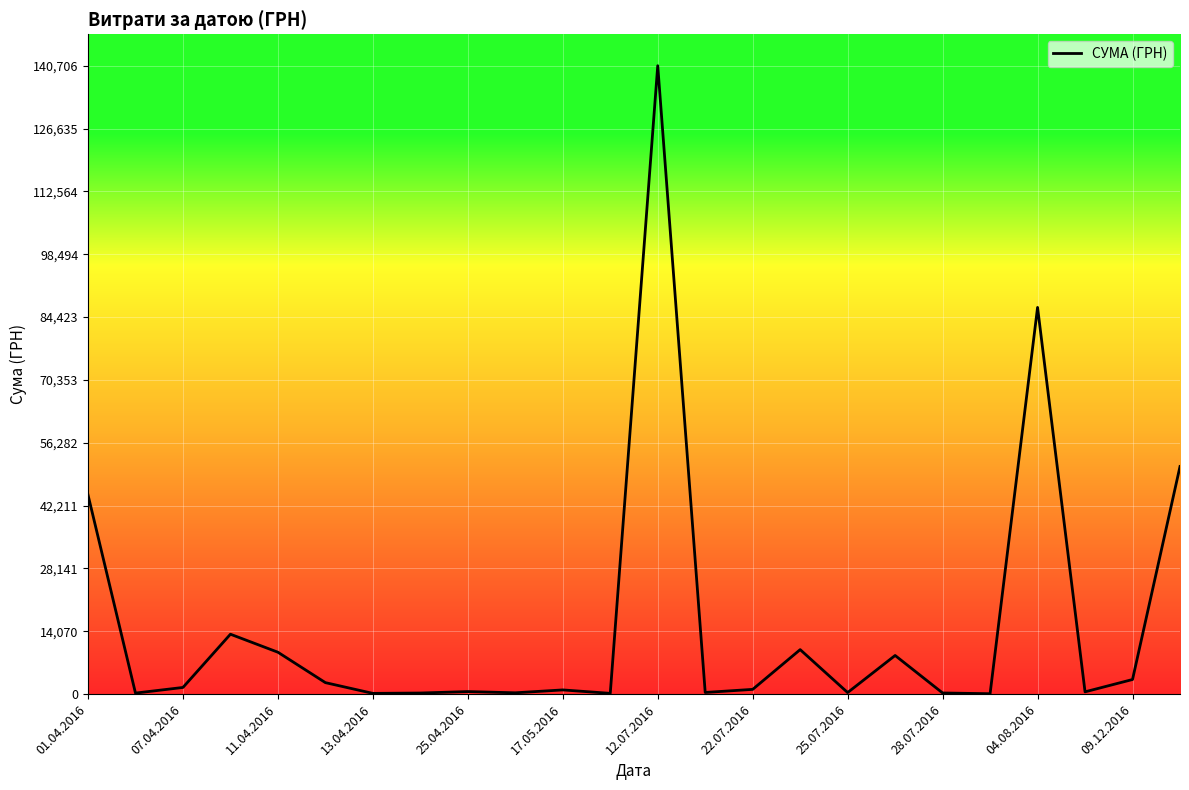

What is the maximum value shown in the chart?

140706.2